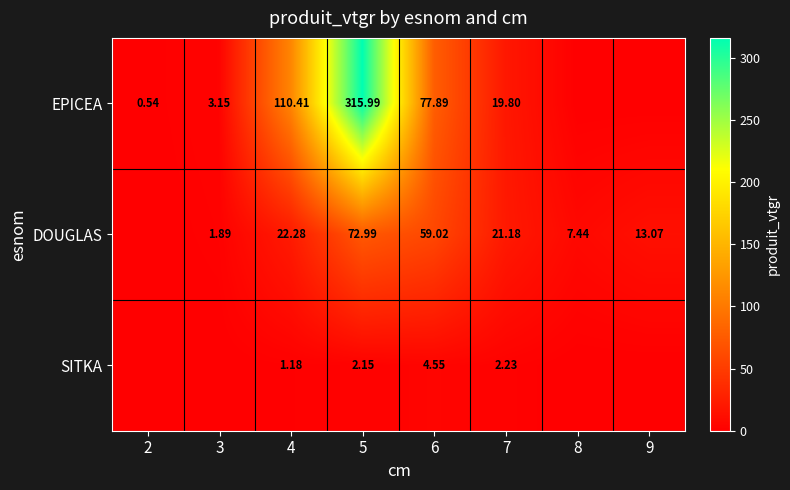

At 7, list the series in order from largest to smallest.

DOUGLAS, EPICEA, SITKA